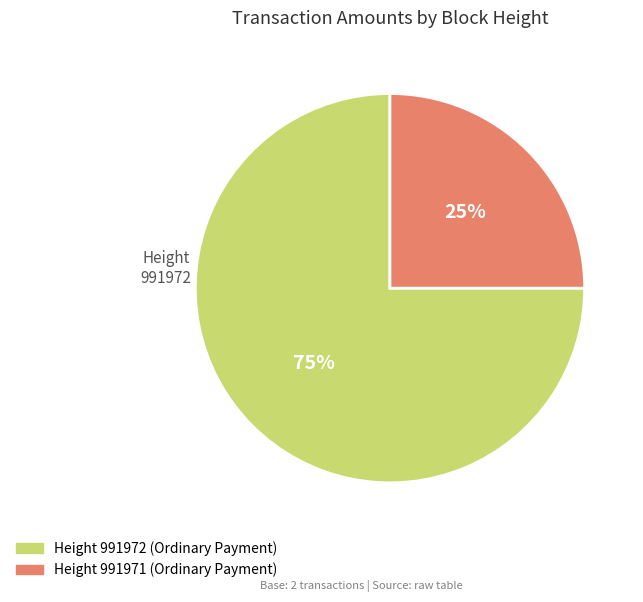

What is the smallest slice in the pie chart?

Height 991971 (Ordinary Payment)